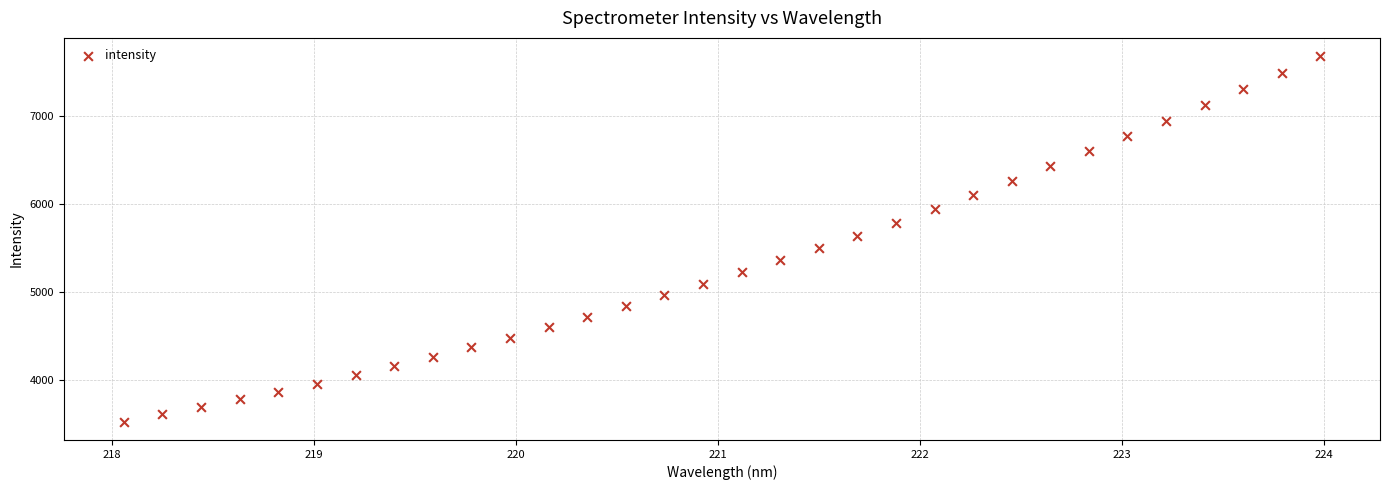

What is the range of X values (max minus min)?

5.9